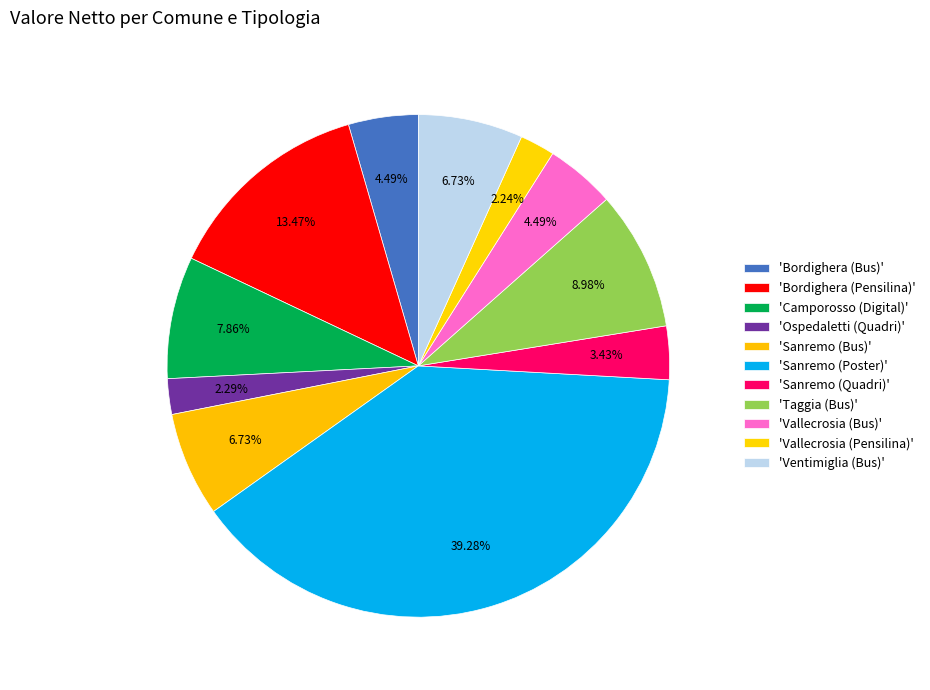

Rank the categories by value from highest to lowest.

Sanremo (Poster), Bordighera (Pensilina), Taggia (Bus), Camporosso (Digital), Ventimiglia (Bus), Sanremo (Bus), Bordighera (Bus), Vallecrosia (Bus), Sanremo (Quadri), Ospedaletti (Quadri), Vallecrosia (Pensilina)